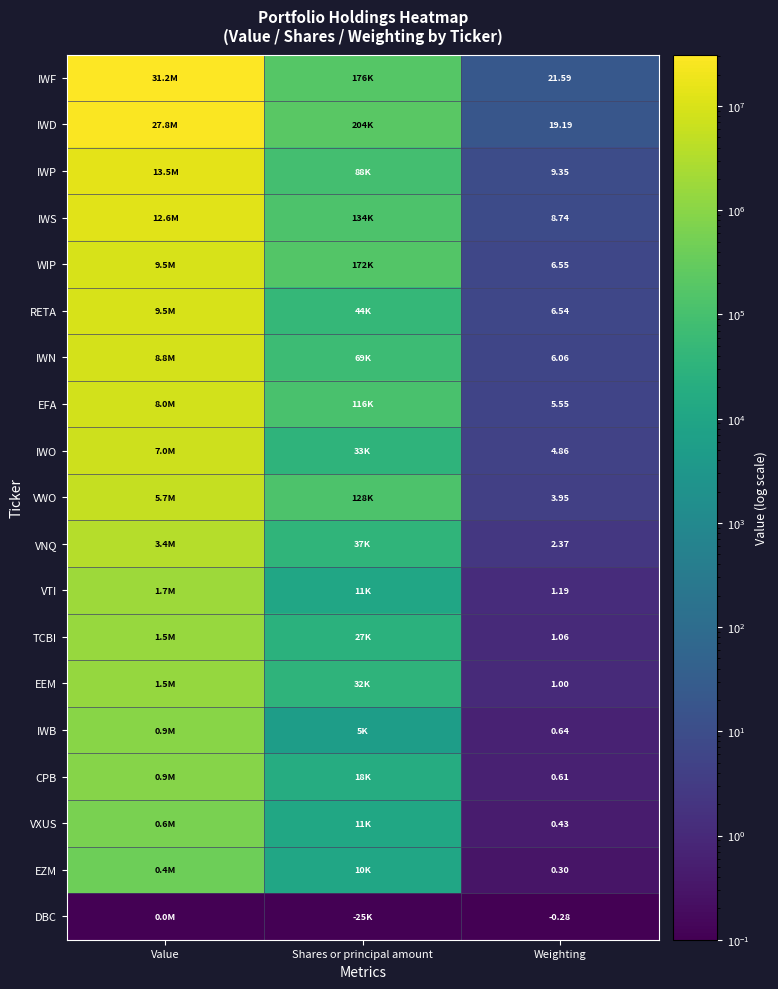

Where is RETA nearest to the value 4725503?

Shares or principal amount